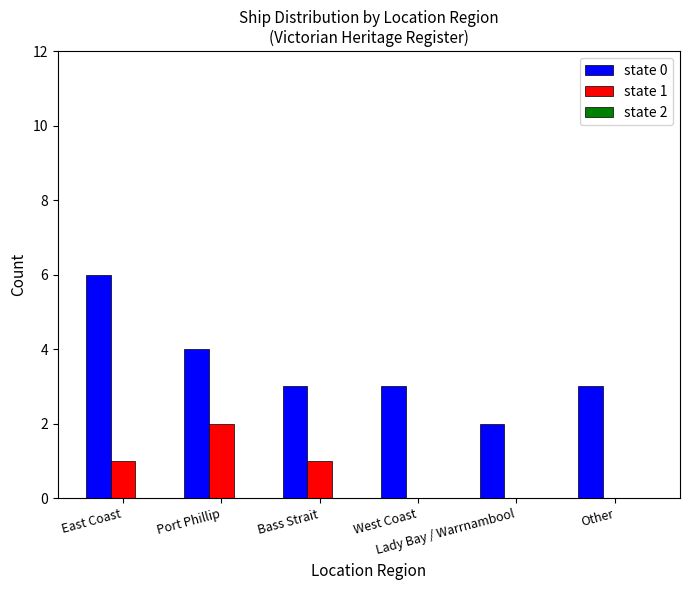

What is the greatest value displayed?

6